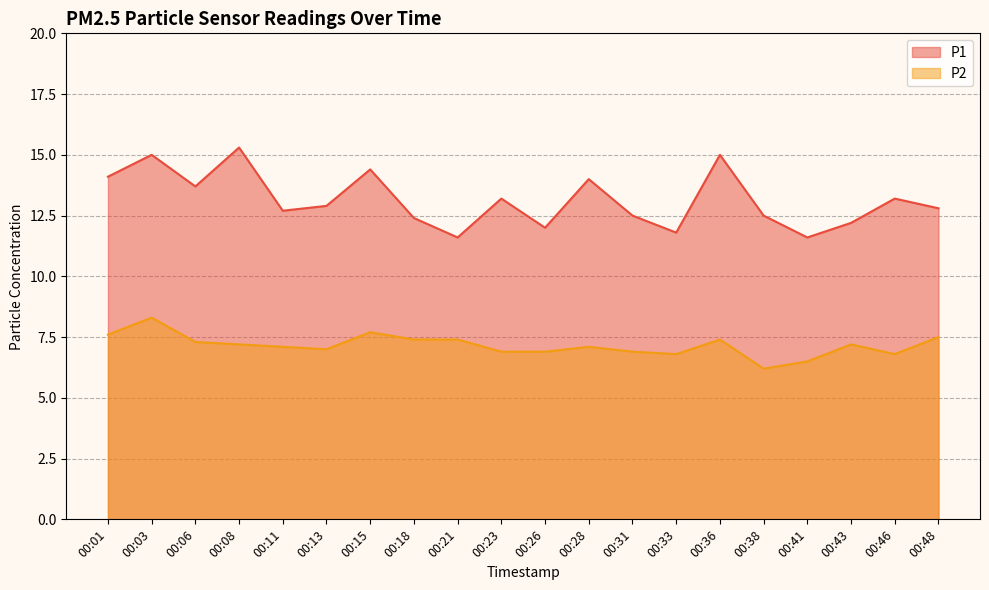

What is the value of the P2 point at the 1st from the left?

7.6